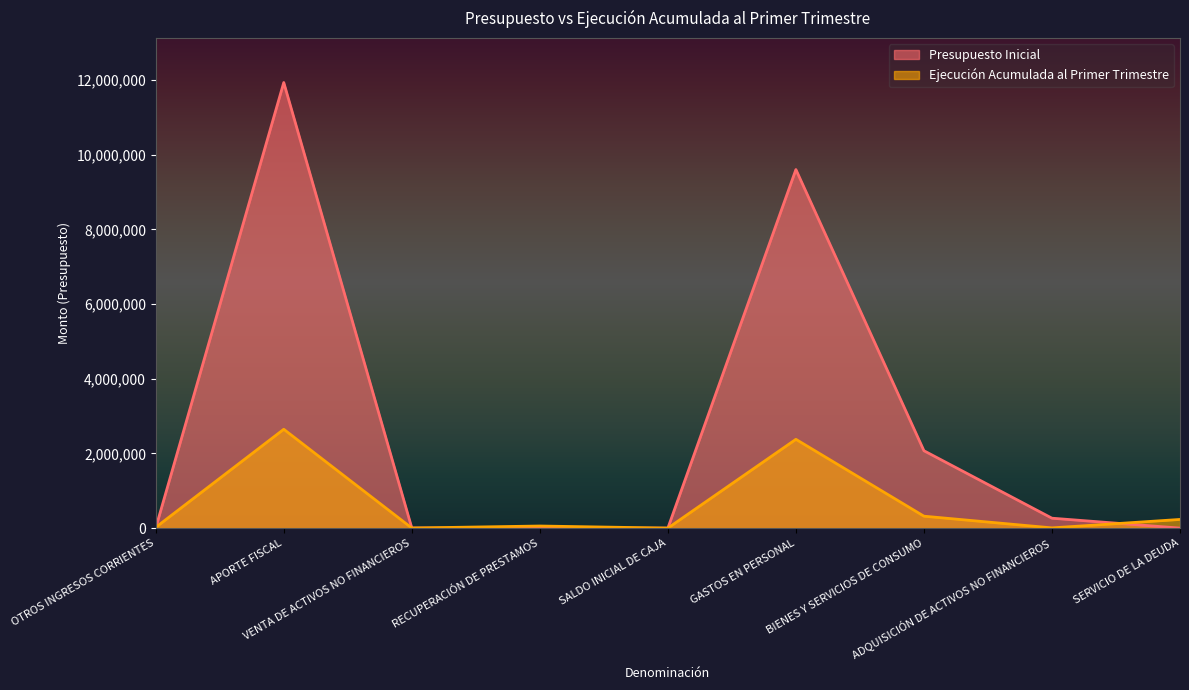

Is the value of Ejecución Acumulada al Primer Trimestre at OTROS INGRESOS CORRIENTES greater than the value of Presupuesto Inicial at GASTOS EN PERSONAL?

No